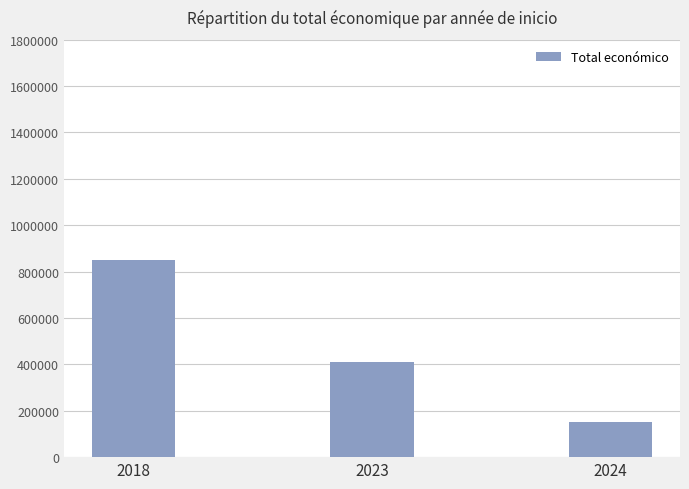

At which category does the chart reach its minimum across all series?

2024